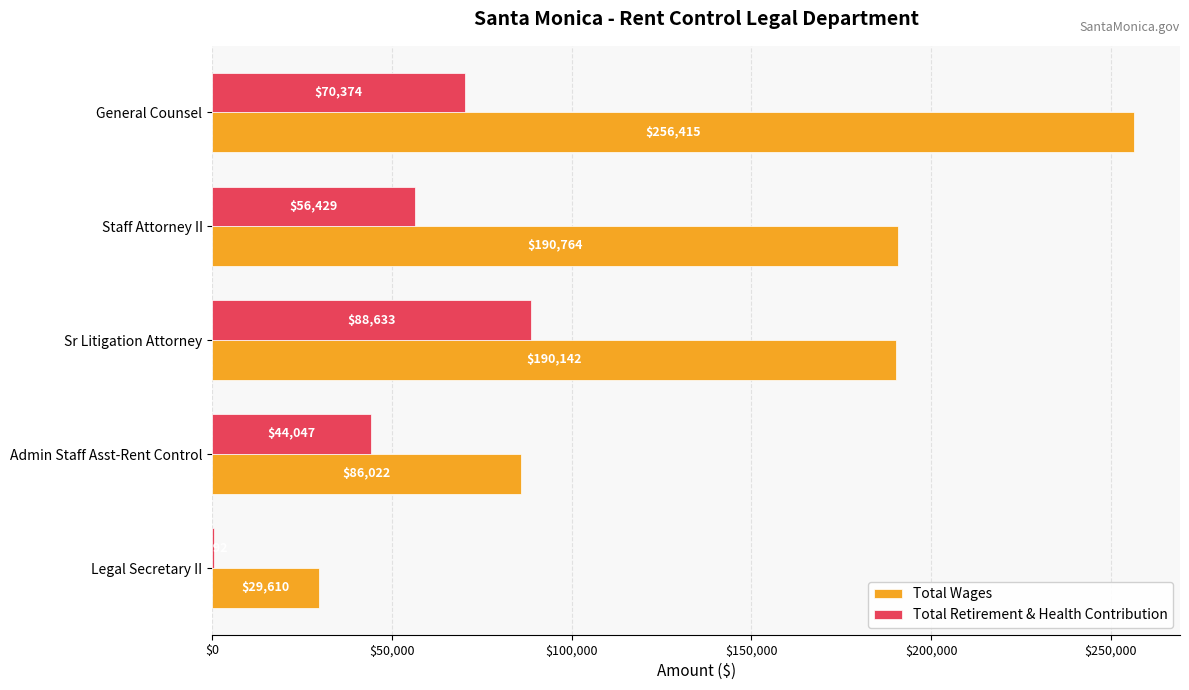

The Total Wages series shows 20704 at Legal Secretary II. True or false?

False